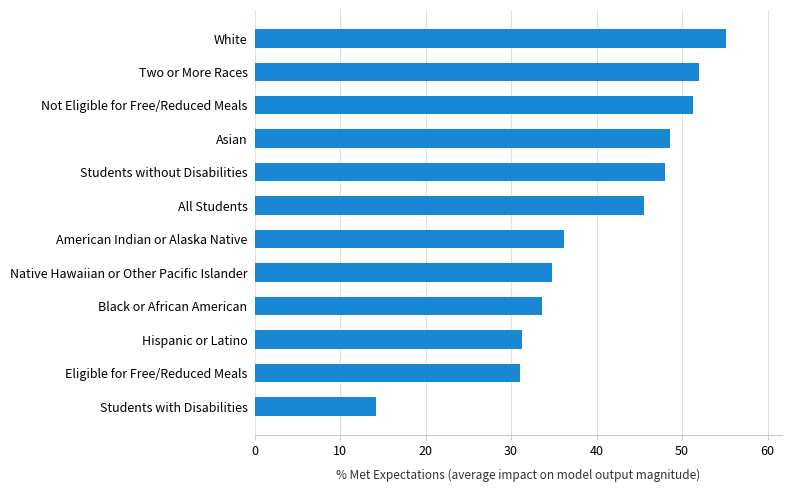

Is it true that the value at Not Eligible for Free/Reduced Meals is 28.7?

False